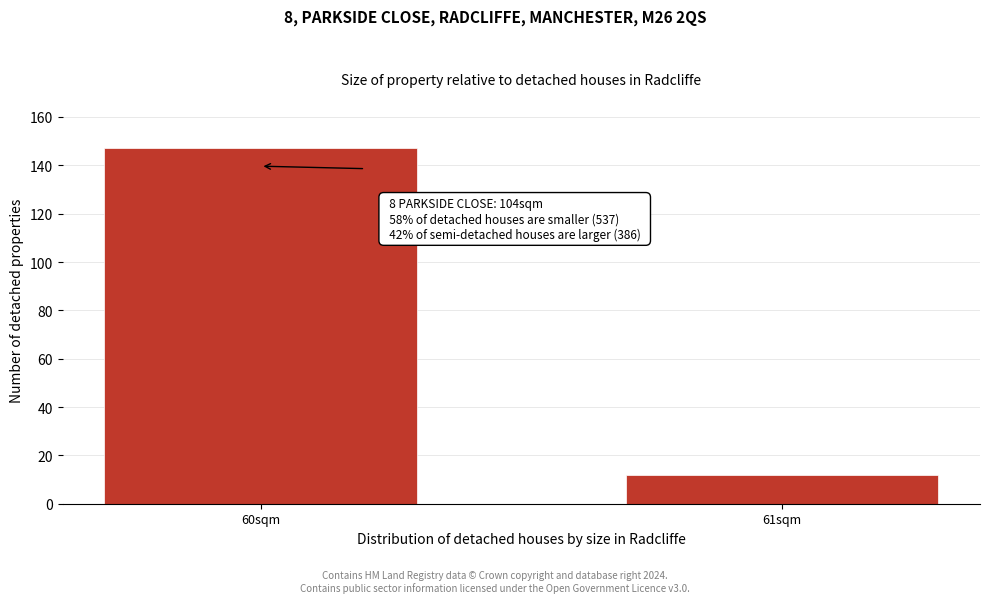

Reading left to right, list all the values displayed in this chart.

60sqm=147	61sqm=12